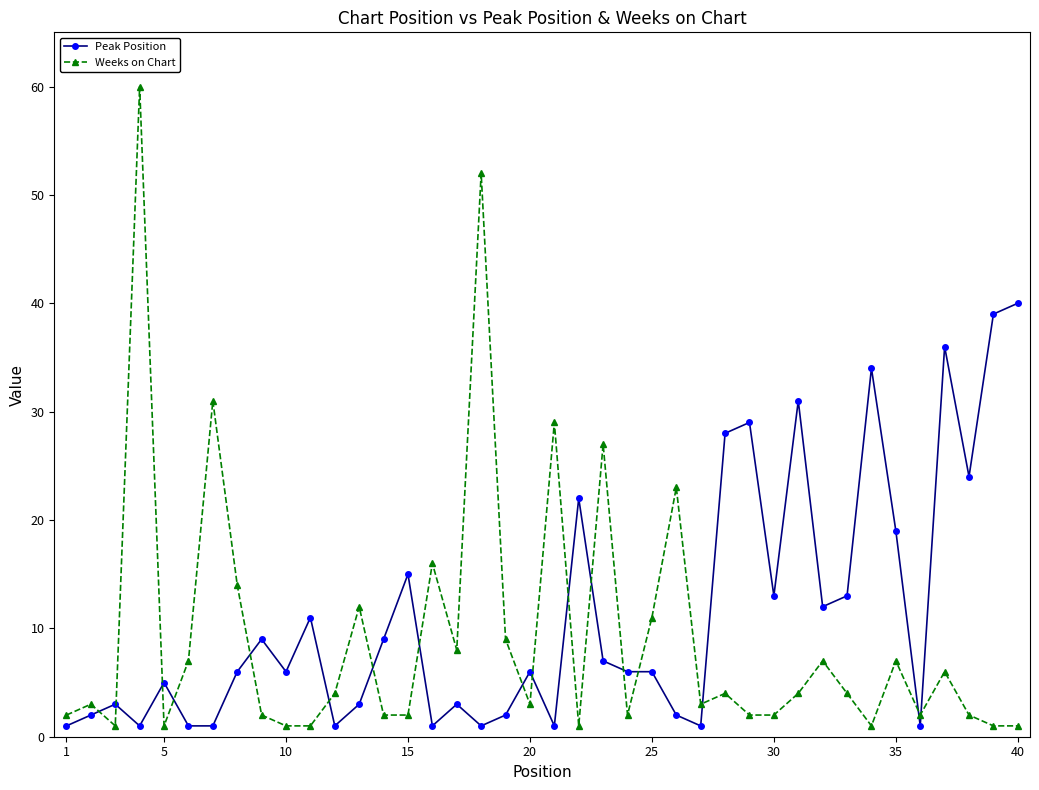

How many data points does each series have?

40